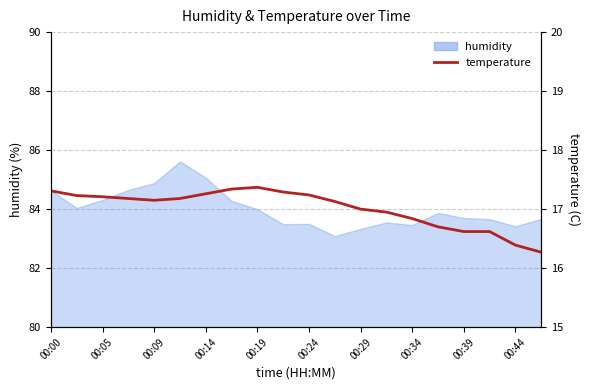

True or false: the data has more than 1 interior local peaks.

False